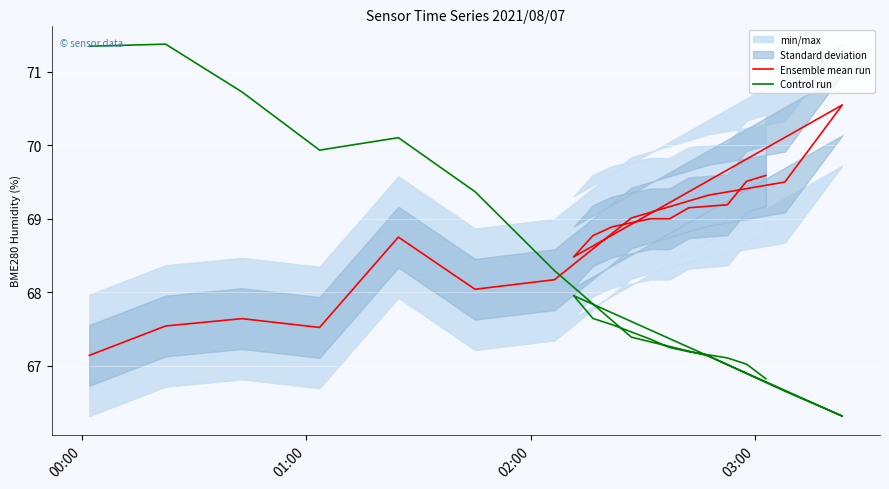

Rank the series by their maximum value, from lowest to highest.

Ensemble mean run, Control run